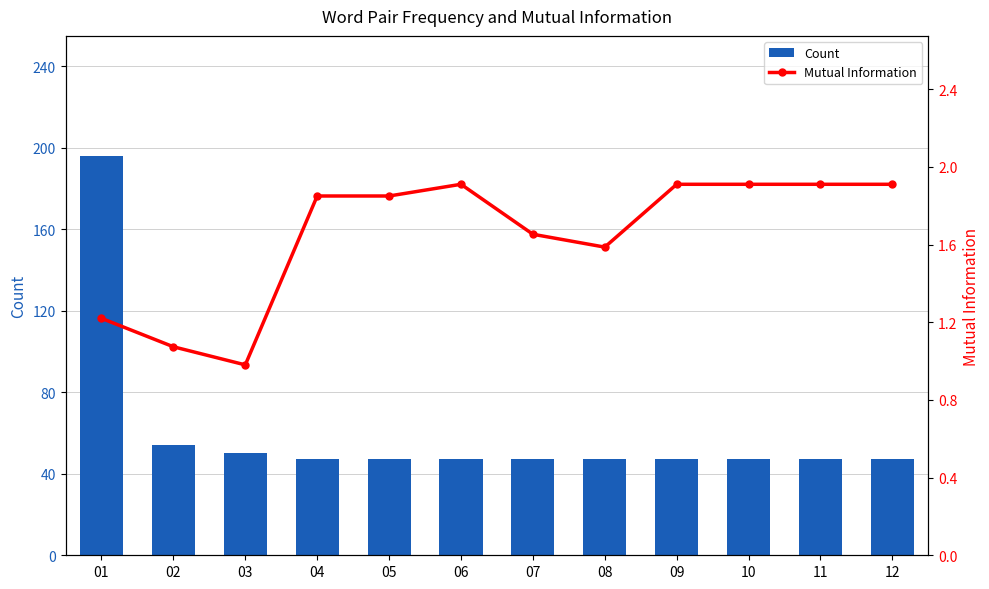

Reading left to right, transcribe all the data shown in this chart.

Count: 01=196.0	02=54.0	03=50.0	04=47.0	05=47.0	06=47.0	07=47.0	08=47.0	09=47.0	10=47.0	11=47.0	12=47.0
Mutual Information: 01=1.2	02=1.1	03=1.0	04=1.9	05=1.9	06=1.9	07=1.7	08=1.6	09=1.9	10=1.9	11=1.9	12=1.9